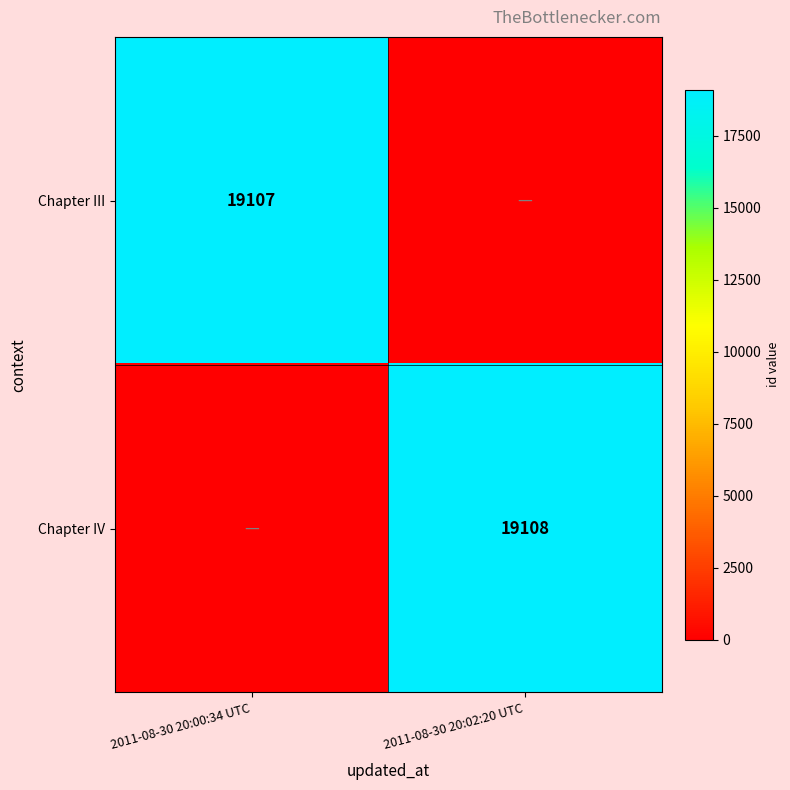

Is it true that Chapter III equals 19107 at 2011-08-30 20:00:34 UTC?

True